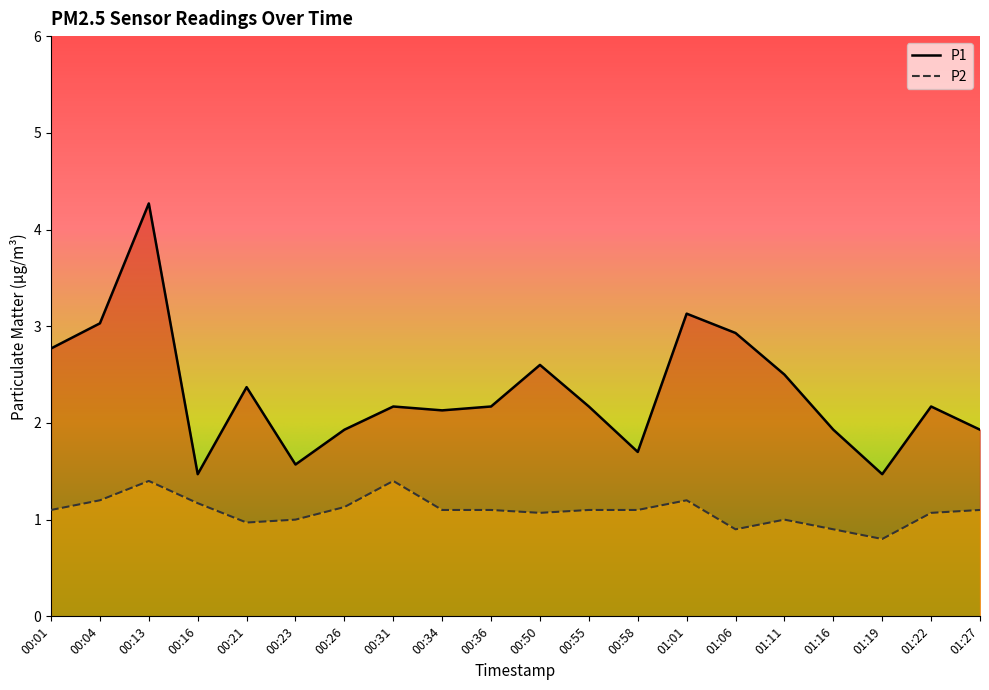

Reading left to right, transcribe all the data shown in this chart.

P1: 00:01=2.8	00:04=3.0	00:13=4.3	00:16=1.5	00:21=2.4	00:23=1.6	00:26=1.9	00:31=2.2	00:34=2.1	00:36=2.2	00:50=2.6	00:55=2.2	00:58=1.7	01:01=3.1	01:06=2.9	01:11=2.5	01:16=1.9	01:19=1.5	01:22=2.2	01:27=1.9
P2: 00:01=1.1	00:04=1.2	00:13=1.4	00:16=1.2	00:21=1.0	00:23=1.0	00:26=1.1	00:31=1.4	00:34=1.1	00:36=1.1	00:50=1.1	00:55=1.1	00:58=1.1	01:01=1.2	01:06=0.9	01:11=1.0	01:16=0.9	01:19=0.8	01:22=1.1	01:27=1.1